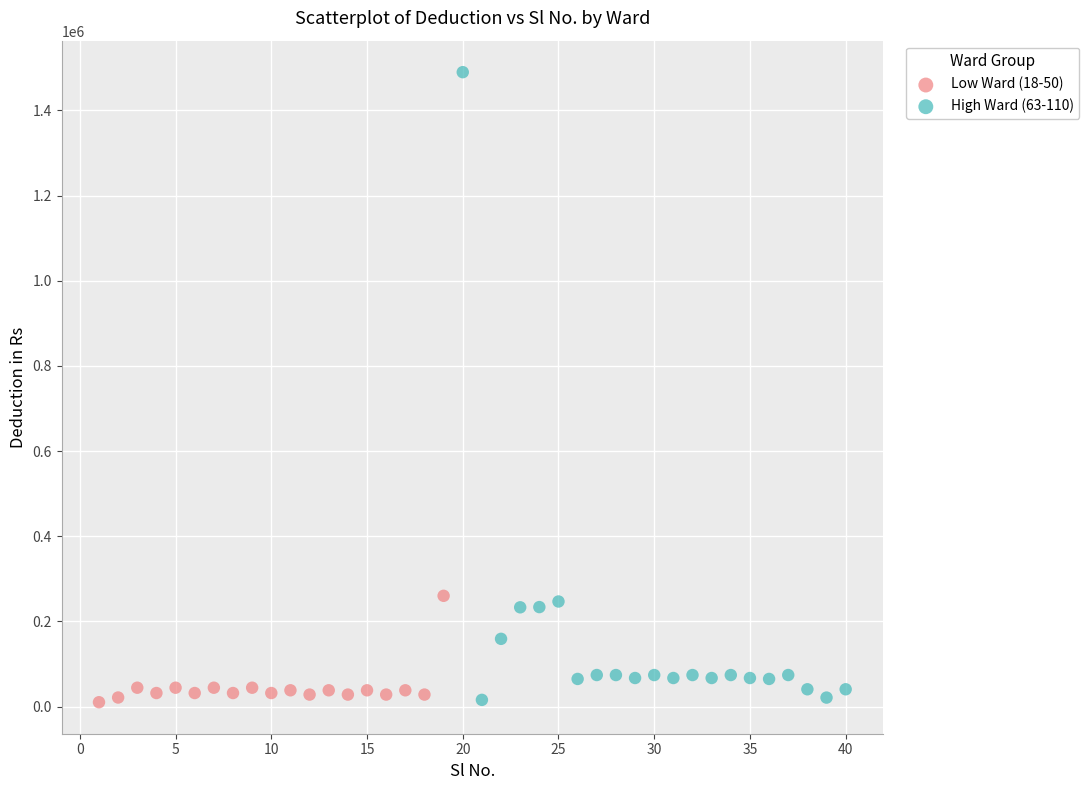

Which series contains the highest Y value?

High Ward (63-110)